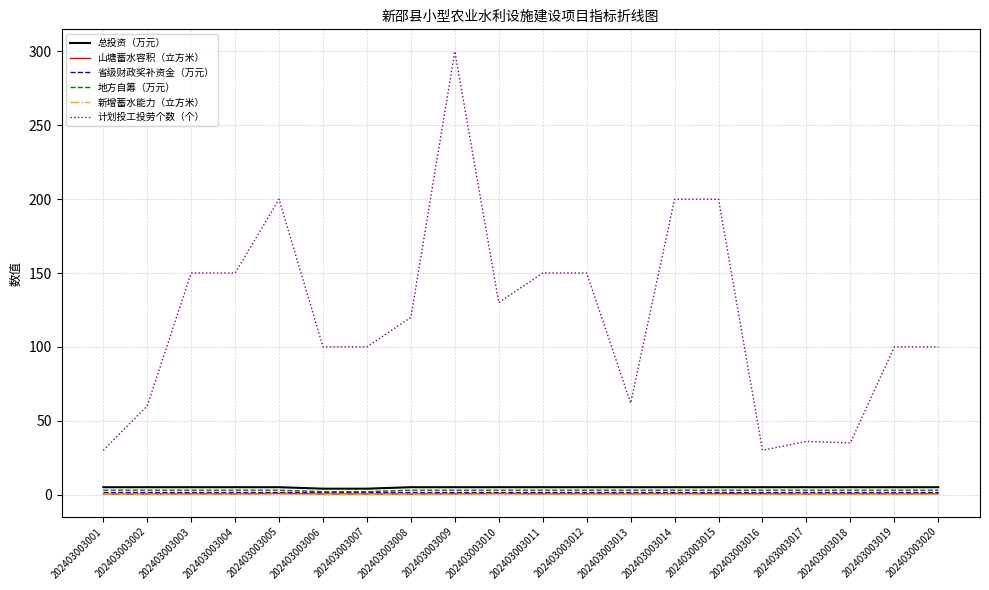

What is the average value of the 计划投工投劳个数（个） series?

120.2